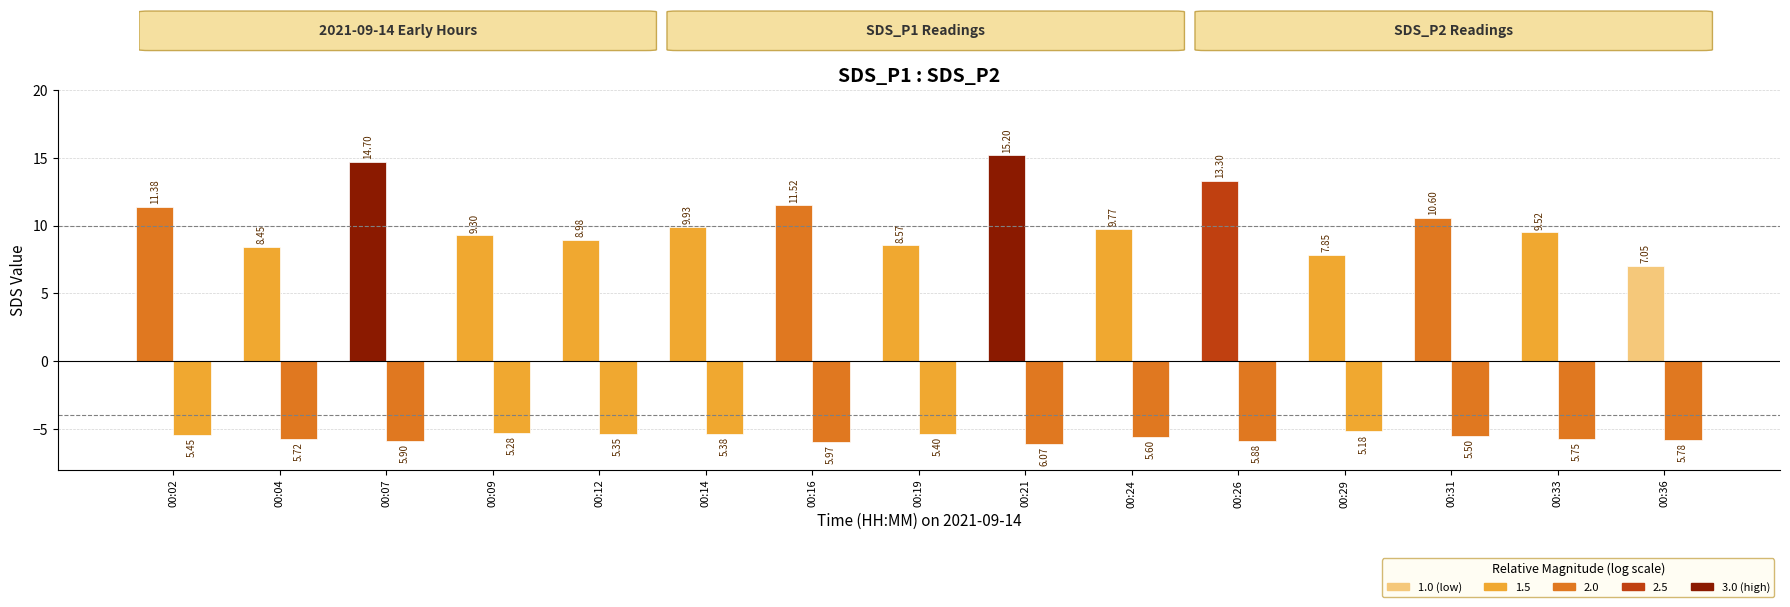

Count the number of data series in this chart.

2